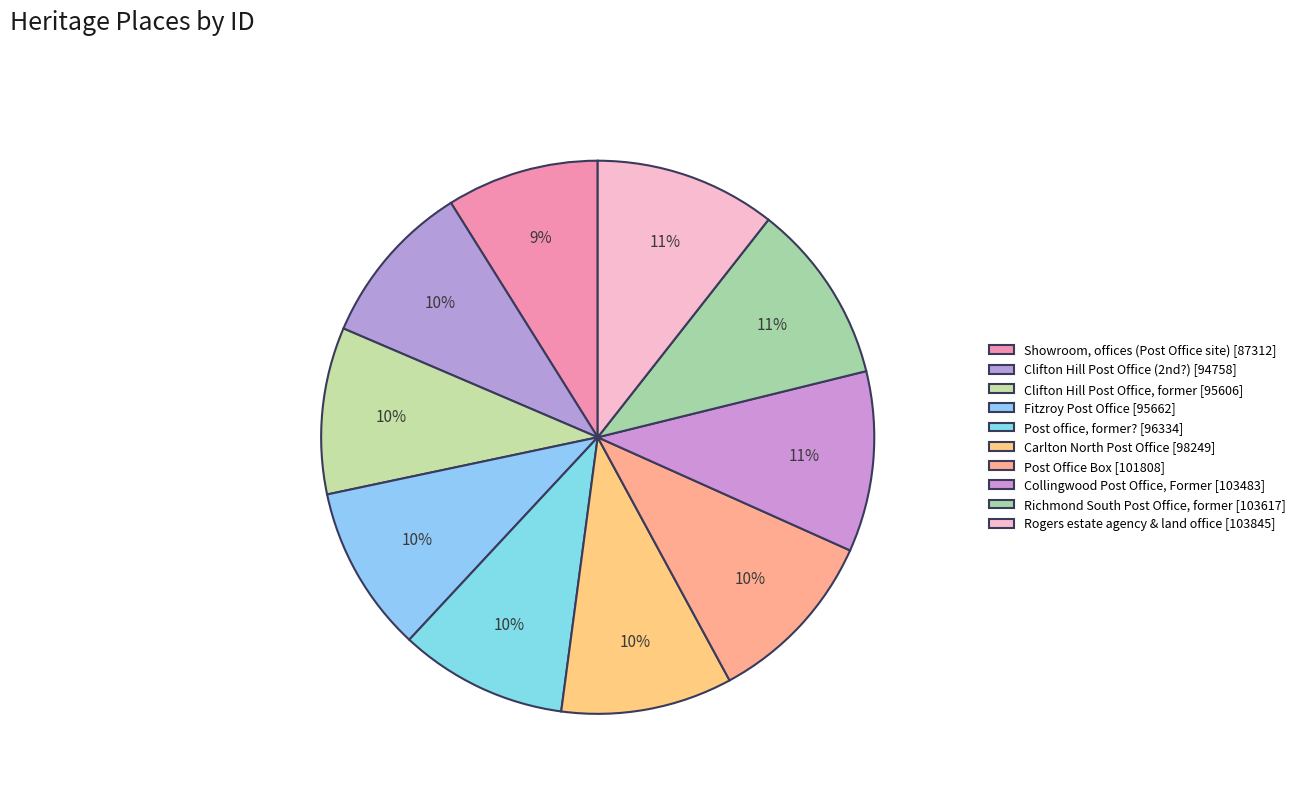

Count the number of slices in the pie.

10